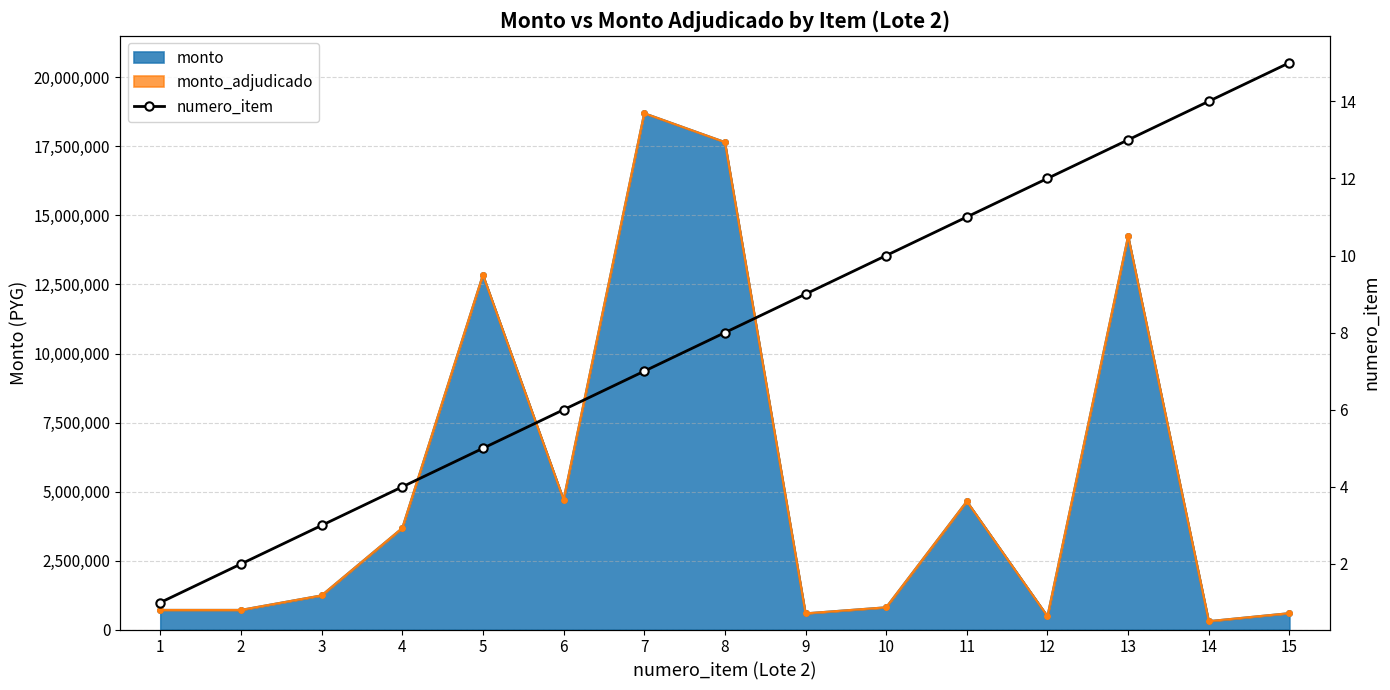

List the labels in order of value, smallest first.

1, 2, 3, 4, 5, 6, 7, 8, 9, 10, 11, 12, 13, 14, 15